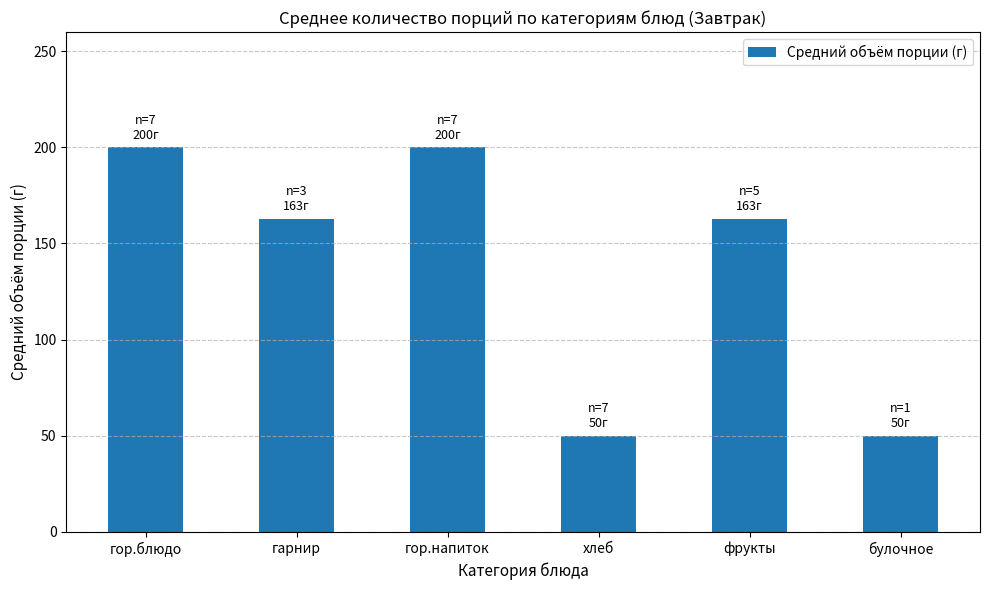

What position from the right is гор.напиток?

4